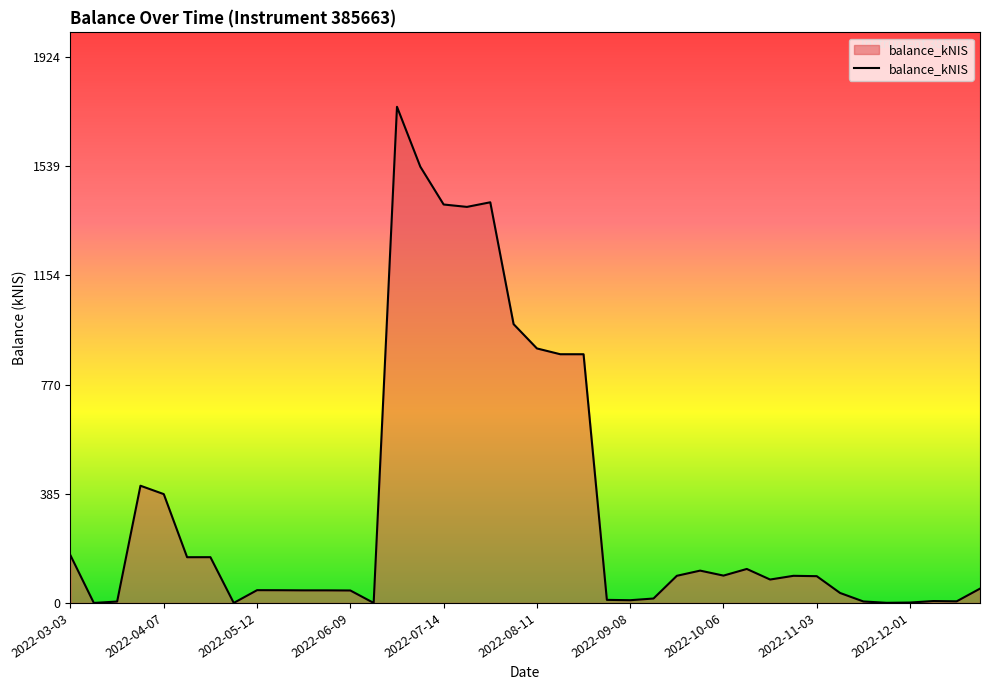

What is the maximum value shown in the chart?

1749.2